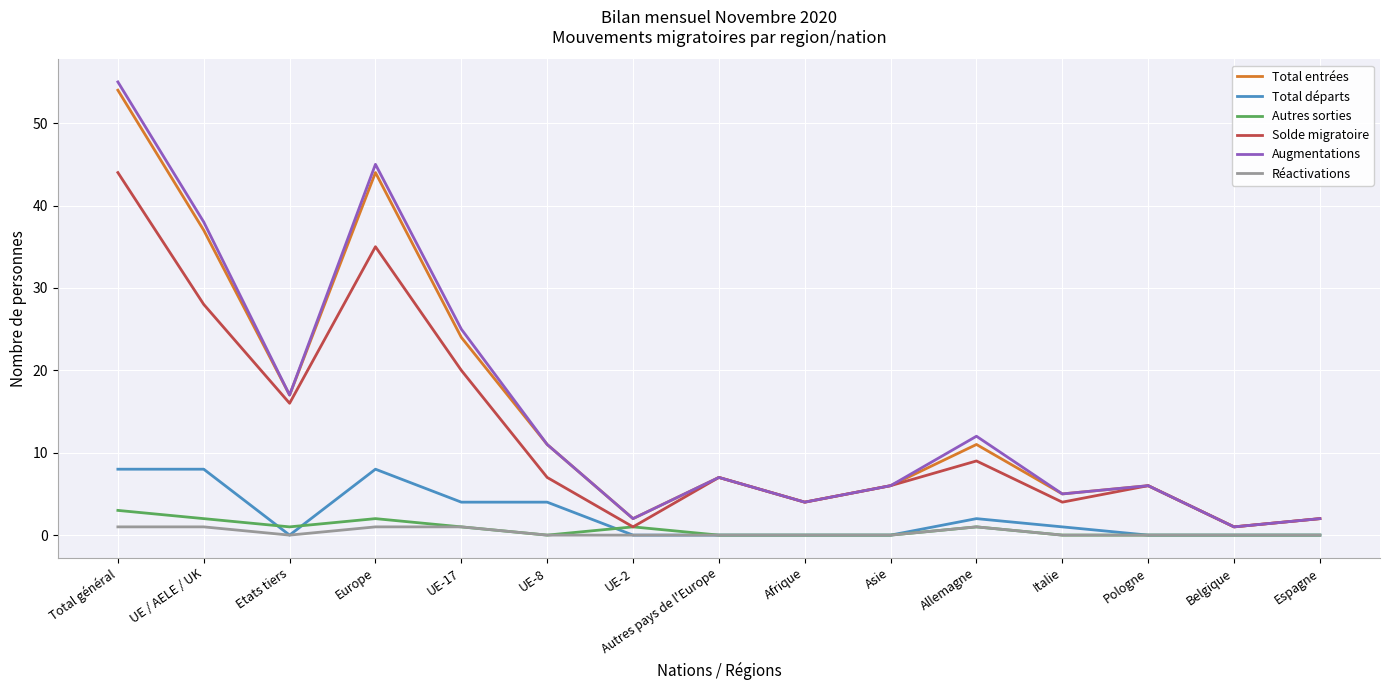

What is the difference between the second highest and minimum values in the Total entrées series?

43